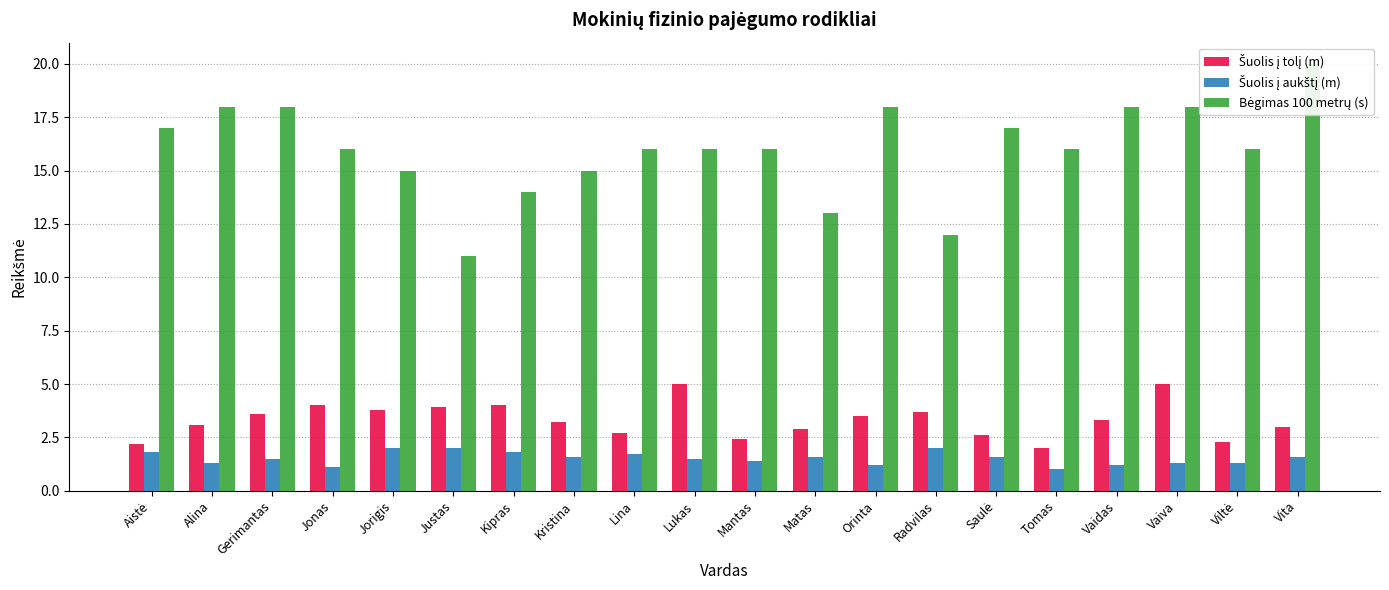

What position from the left is Mantas?

11